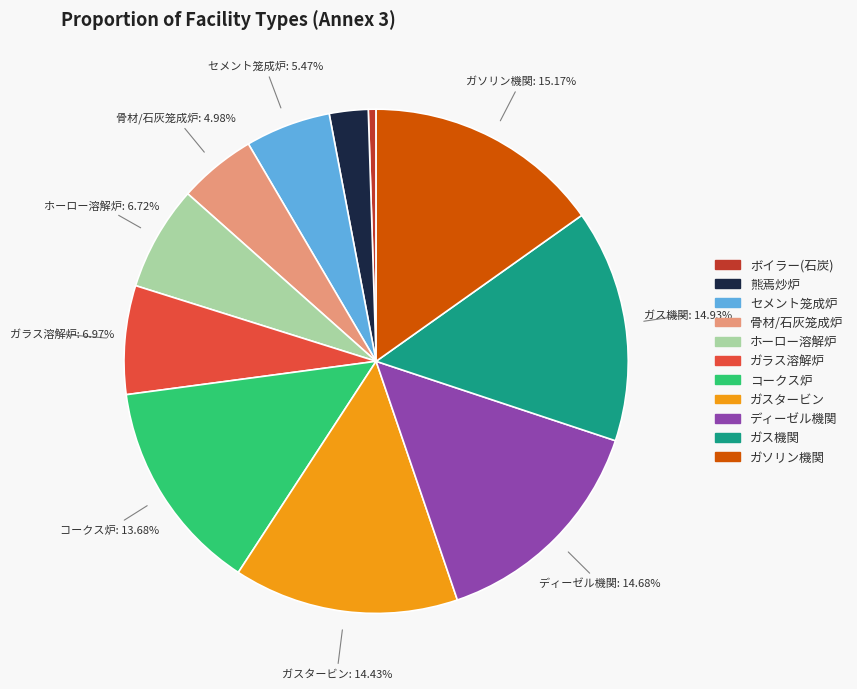

Is there a majority slice in this chart?

No